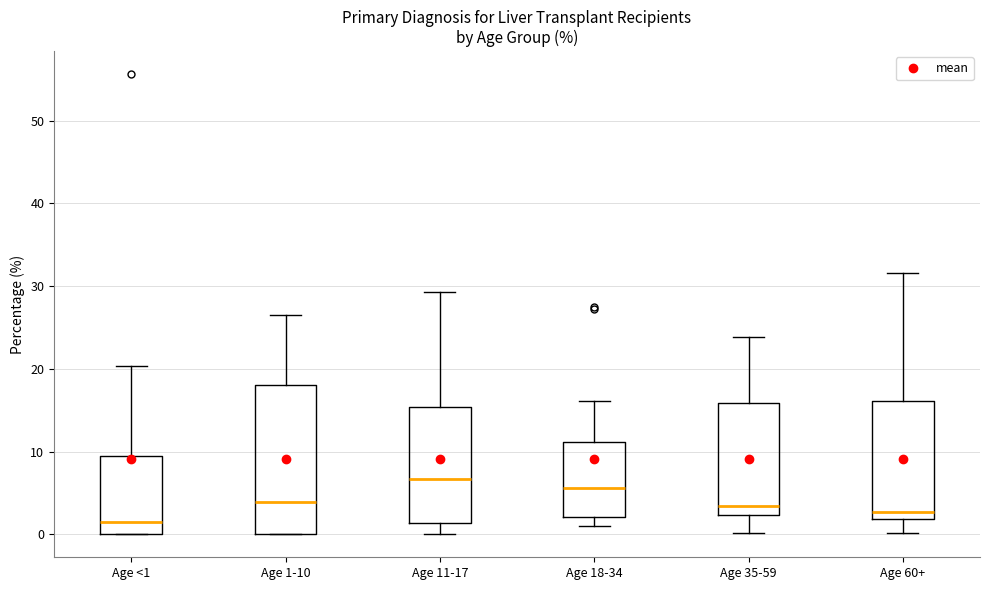

Comparing the boxes themselves (not the whiskers), which one is the tallest?

Age 1-10